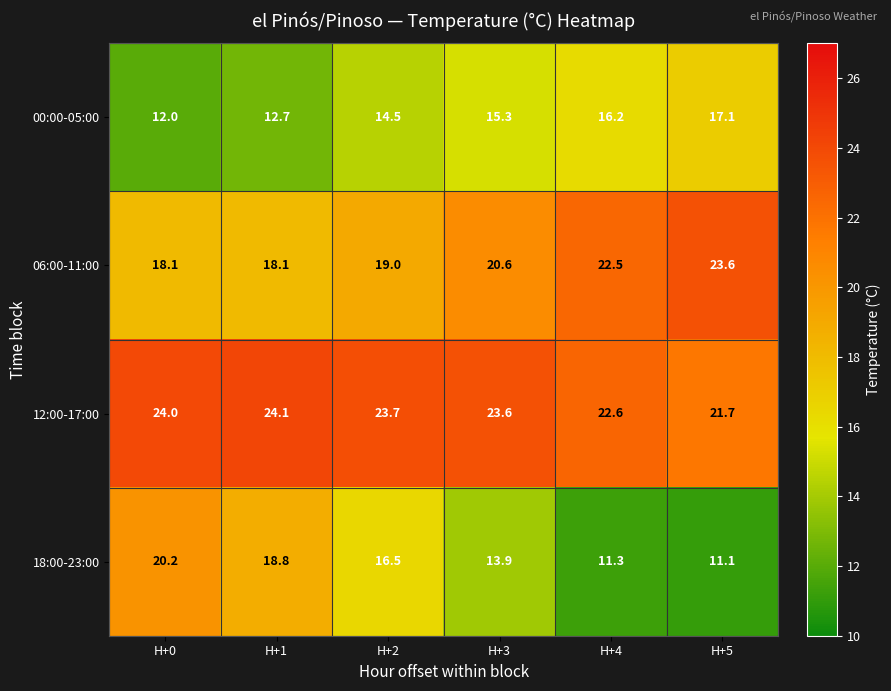

At which category does the chart reach its peak across all series?

H+1